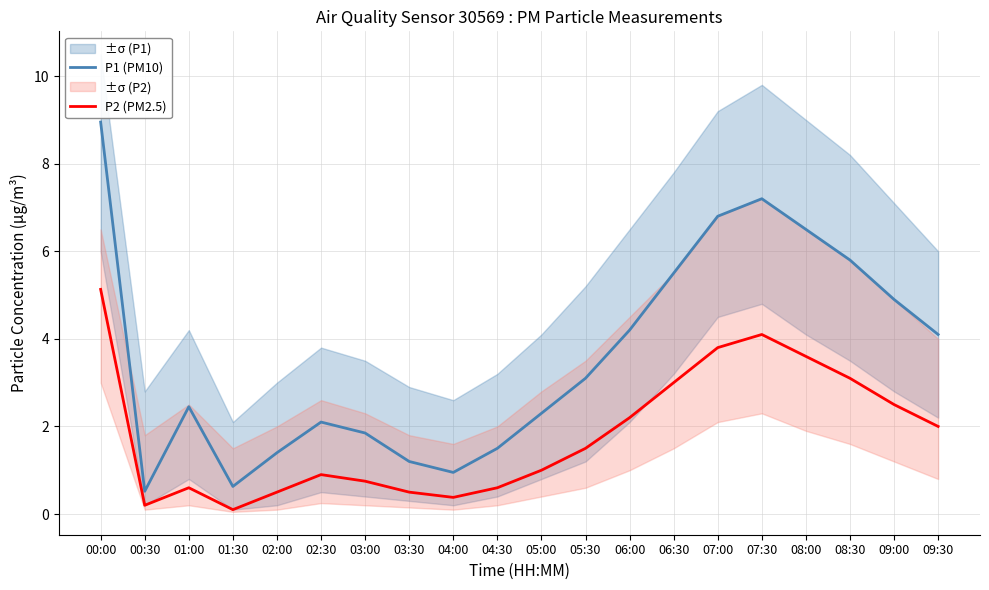

Rank the categories by P1 (PM10) value from highest to lowest.

00:00, 07:30, 07:00, 08:00, 08:30, 06:30, 09:00, 06:00, 09:30, 05:30, 01:00, 05:00, 02:30, 03:00, 04:30, 02:00, 03:30, 04:00, 01:30, 00:30